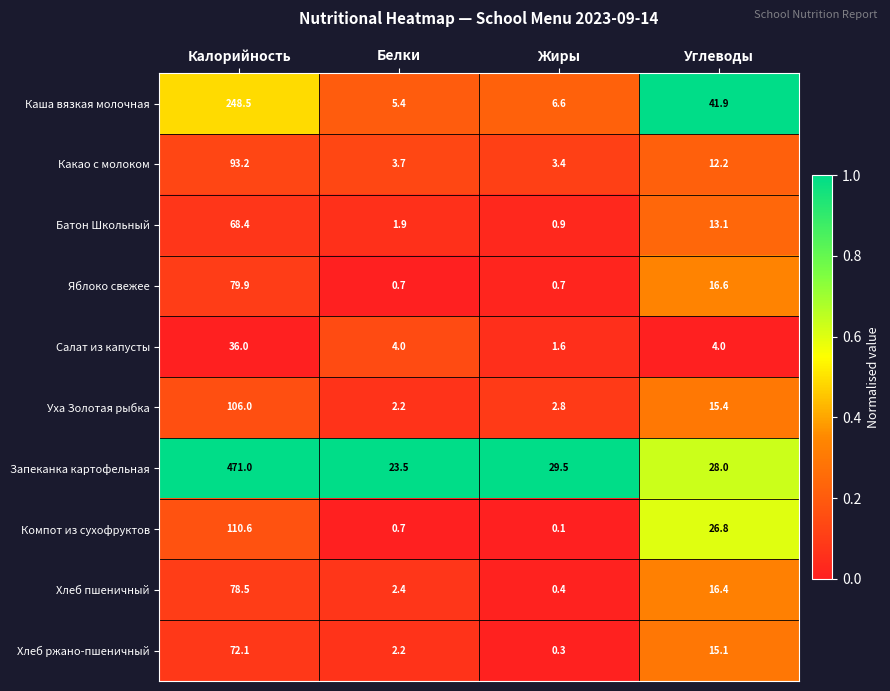

True or false: Запеканка картофельная has a value of 7.0 at Белки.

False